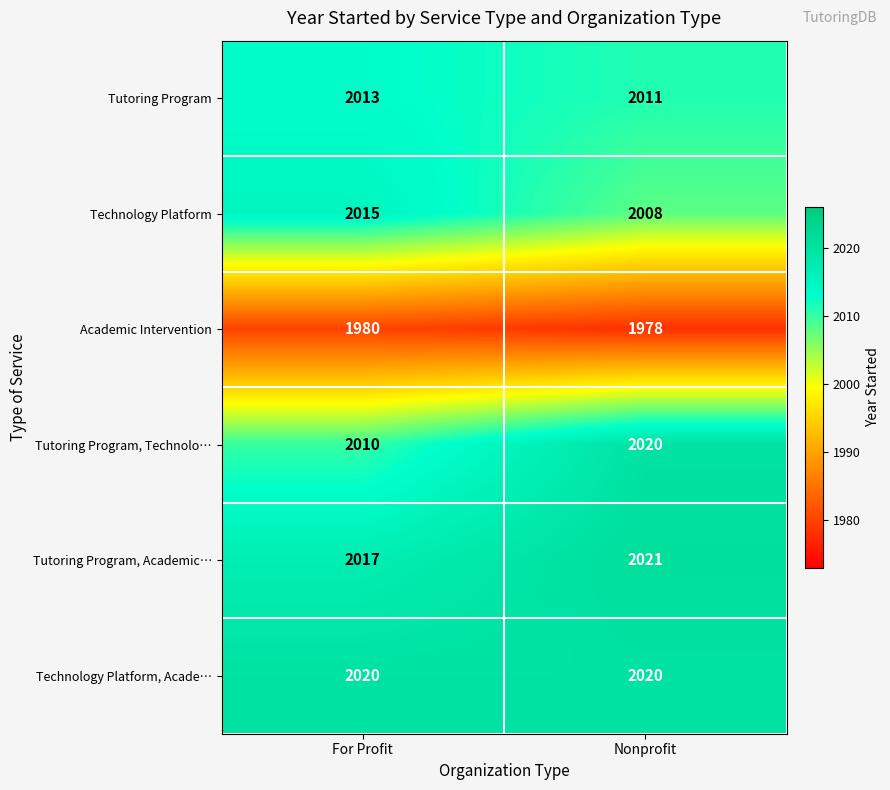

At which label does Tutoring Program, Technolo… reach its peak?

Nonprofit